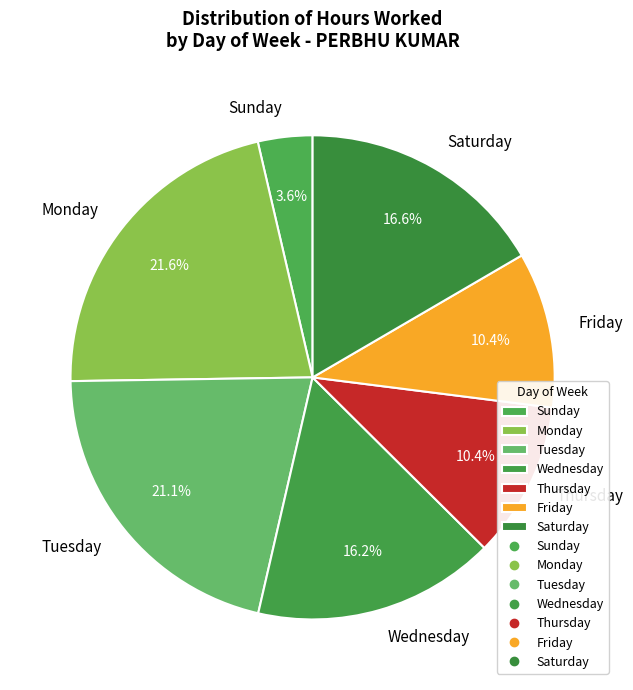

Approximately how many times larger is the value at Tuesday compared to Wednesday?

1.3